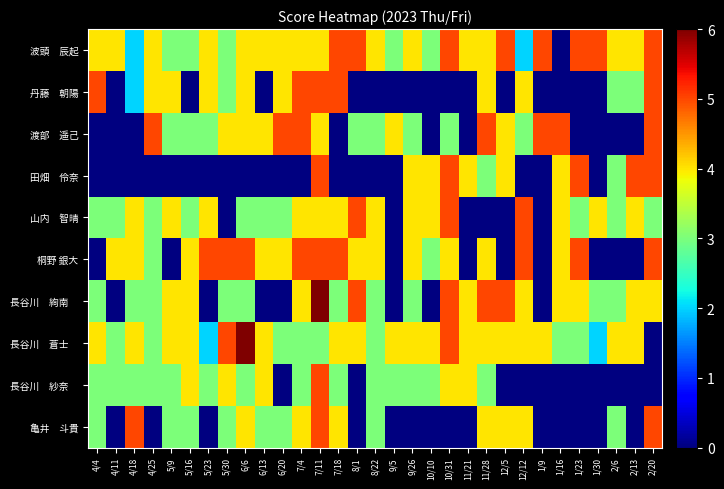

Rank the series by their maximum value, from highest to lowest.

波頭 辰起, 丹藤 朝陽, 渡部 遥己, 田畑 伶奈, 山内 智晴, 桐野 銀大, 長谷川 絢南, 長谷川 蒼士, 長谷川 紗奈, 亀井 斗貴